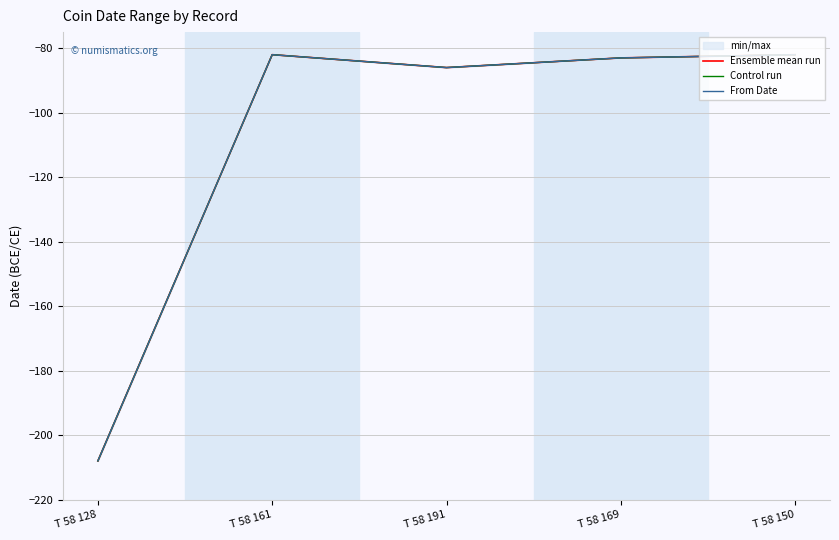

At which category does Control run reach its first local valley?

T 58 191